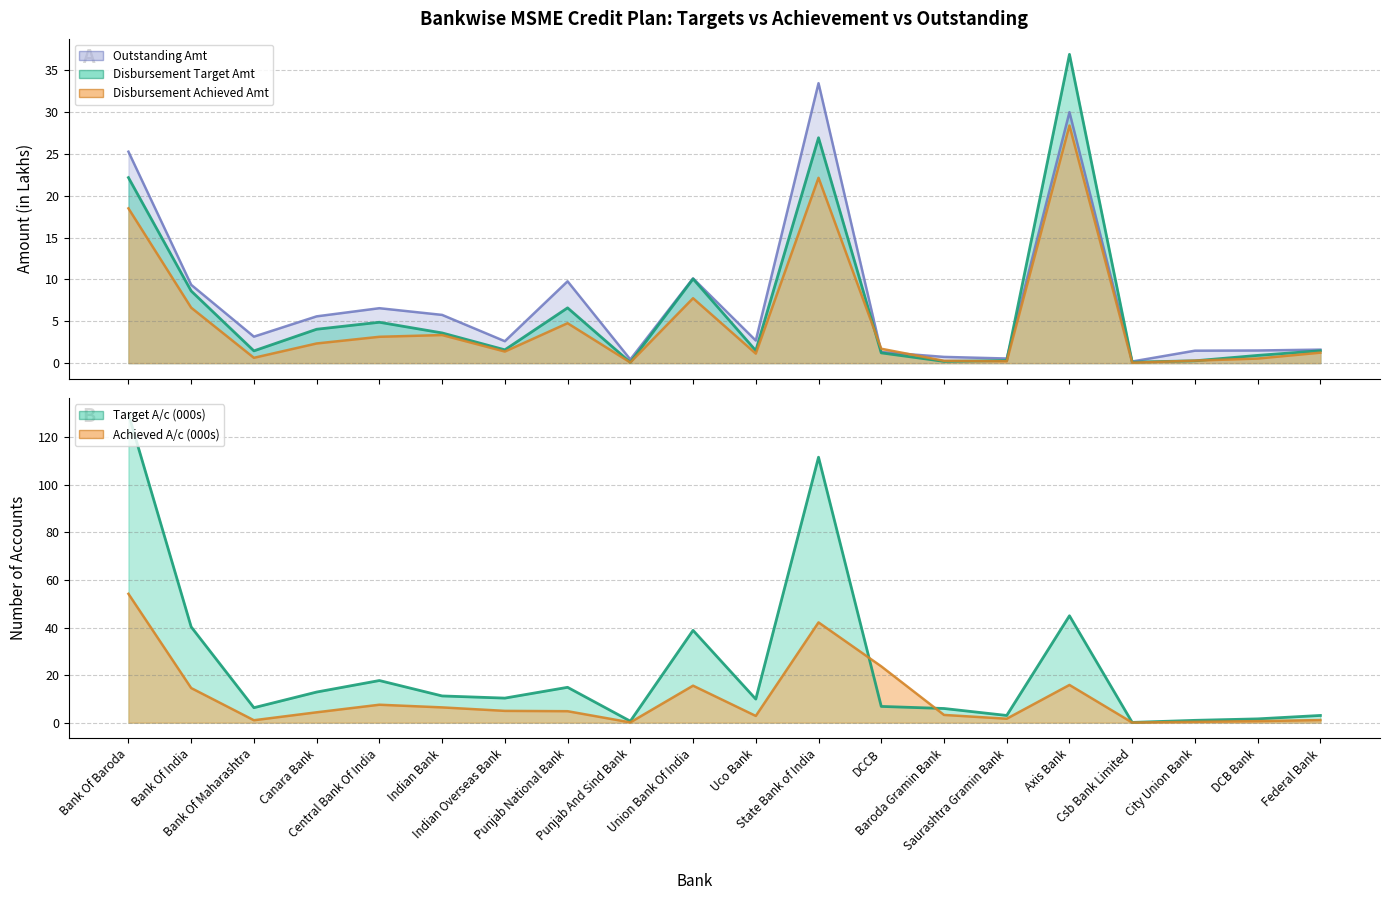

What are all the series names shown in the legend?

Disbursement Target Amt, Disbursement Achieved Amt, Outstanding Amt, Target A/c, Achieved A/c